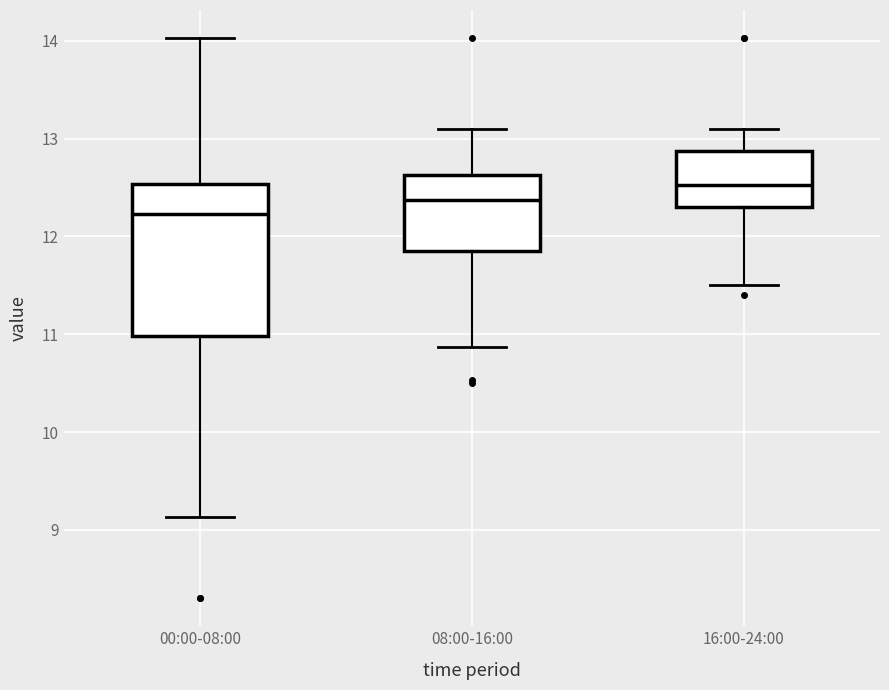

Which box's median line is the highest?

16:00-24:00